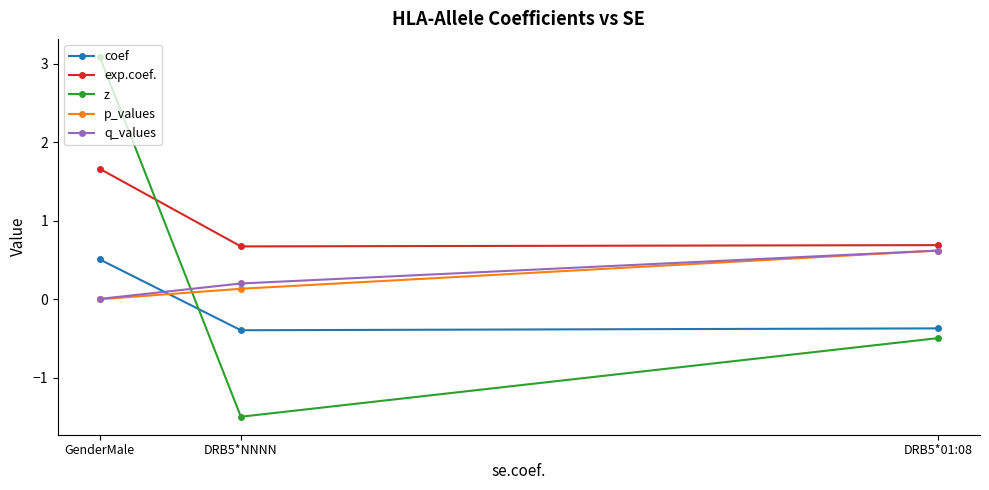

What is the label of the 1st point from the left?

GenderMale